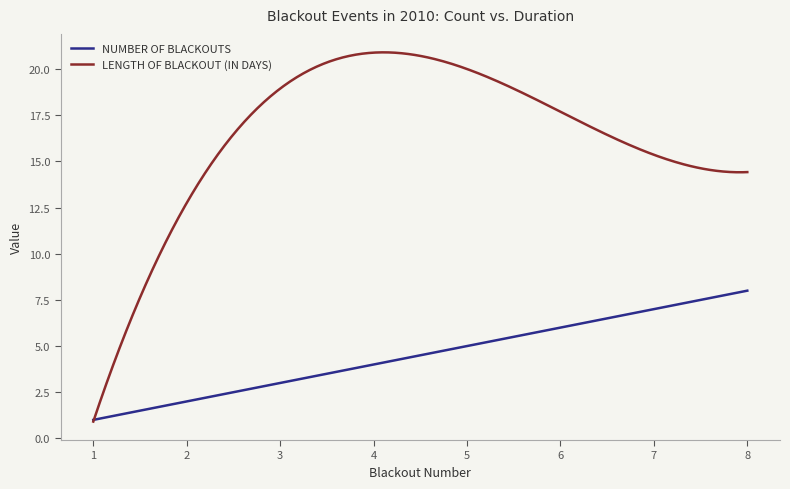

Which series has the widest spread of values?

LENGTH OF BLACKOUT (IN DAYS)